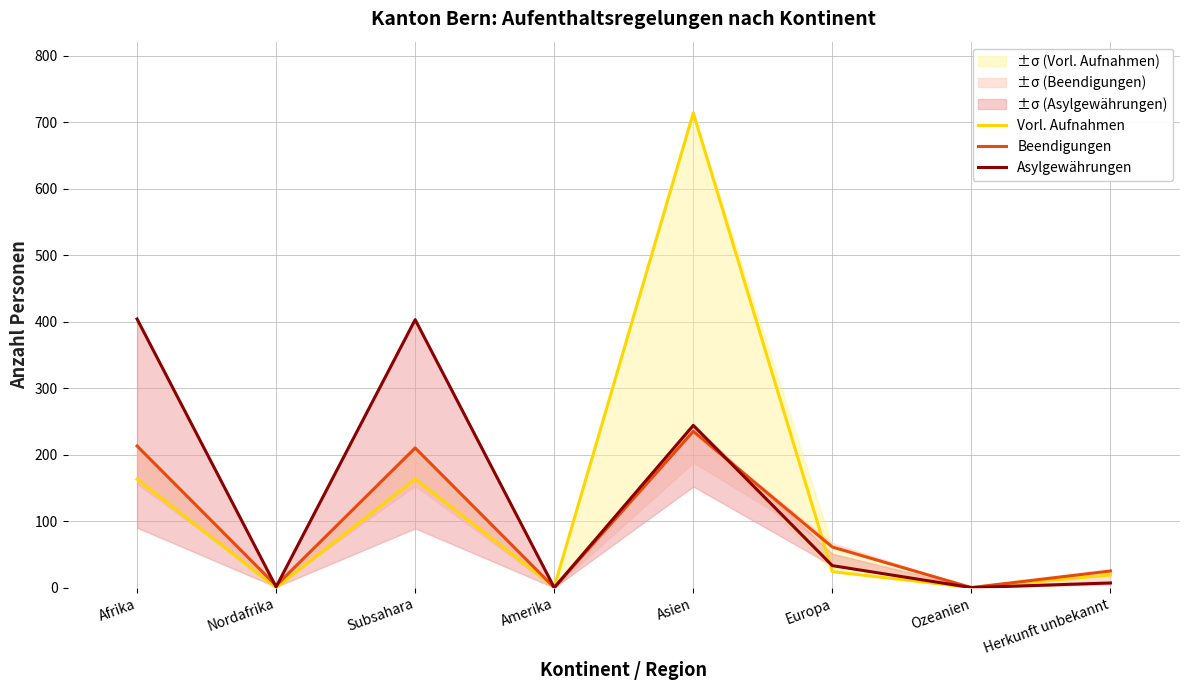

How many distinct data groups are displayed?

3